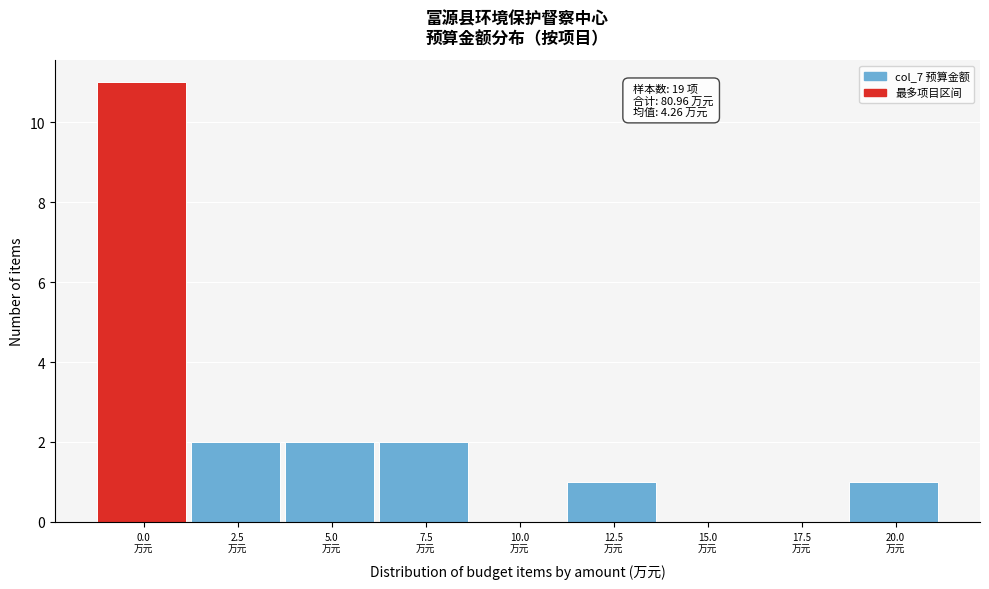

What is the sum of all values?

19